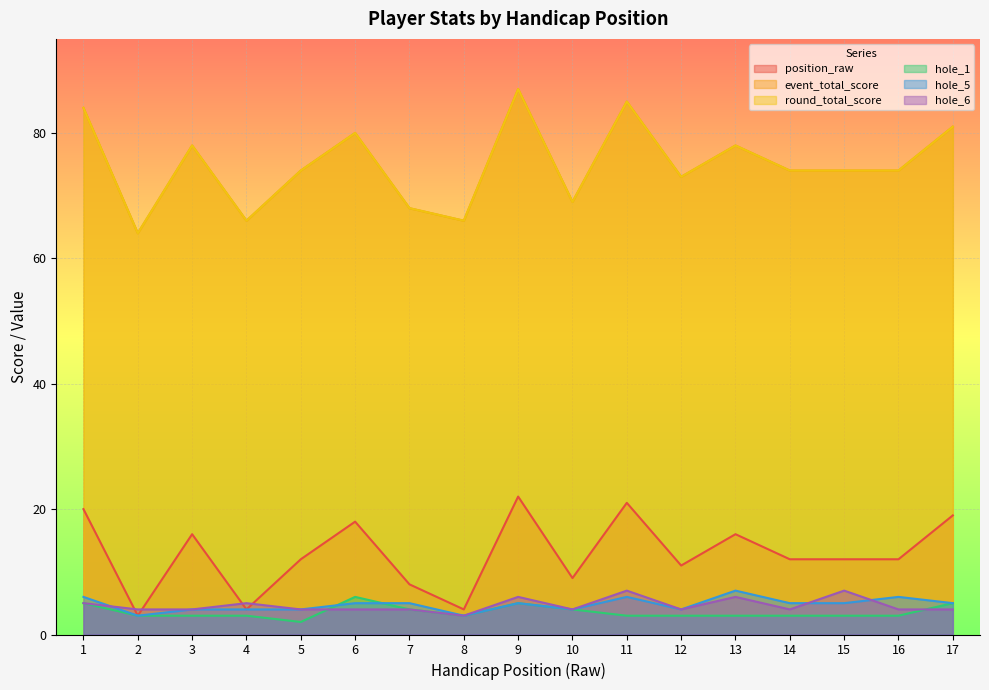

What is the value of the hole_1 point at the 6th from the left?

6